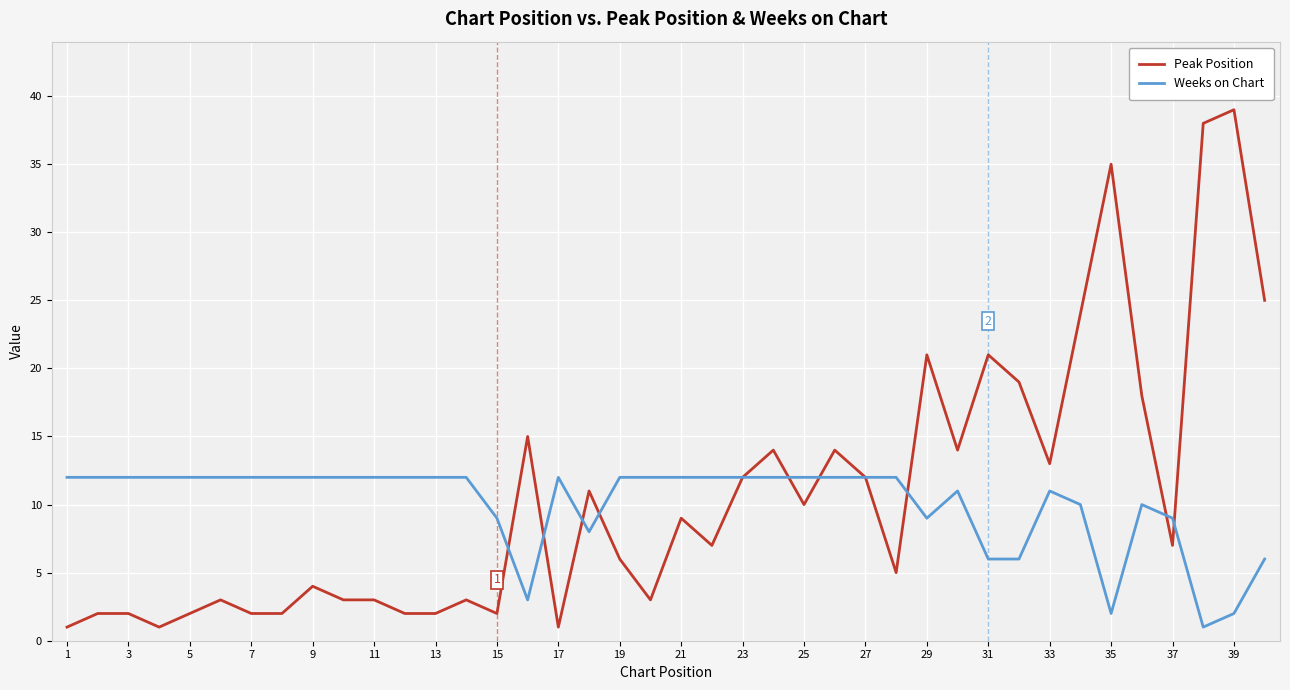

Which series has the largest range (max minus min)?

Peak Position